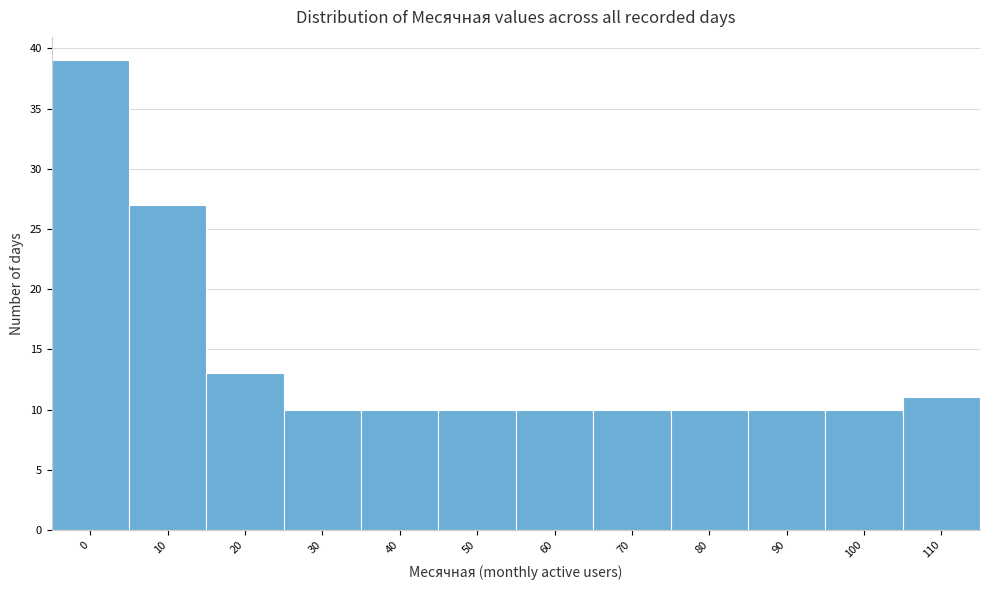

Reading left to right, extract all data points from this chart.

39	27	13	10	10	10	10	10	10	10	10	11